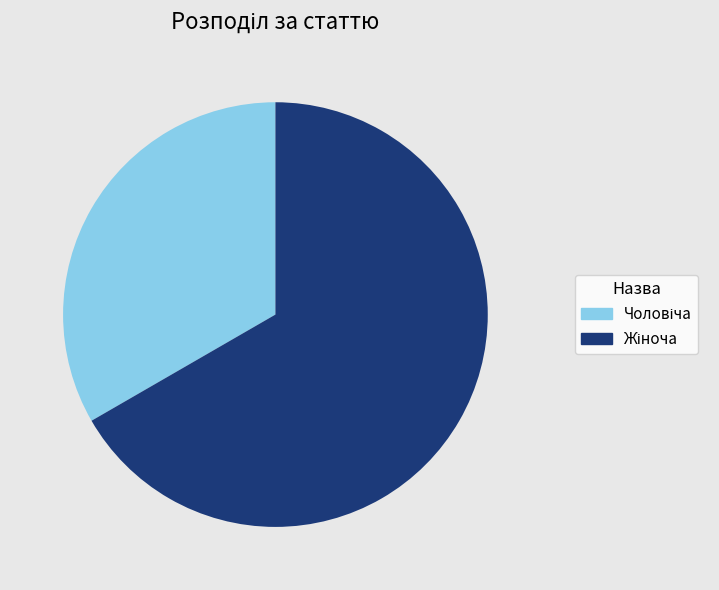

Is there any slice that represents more than half of the pie?

Yes